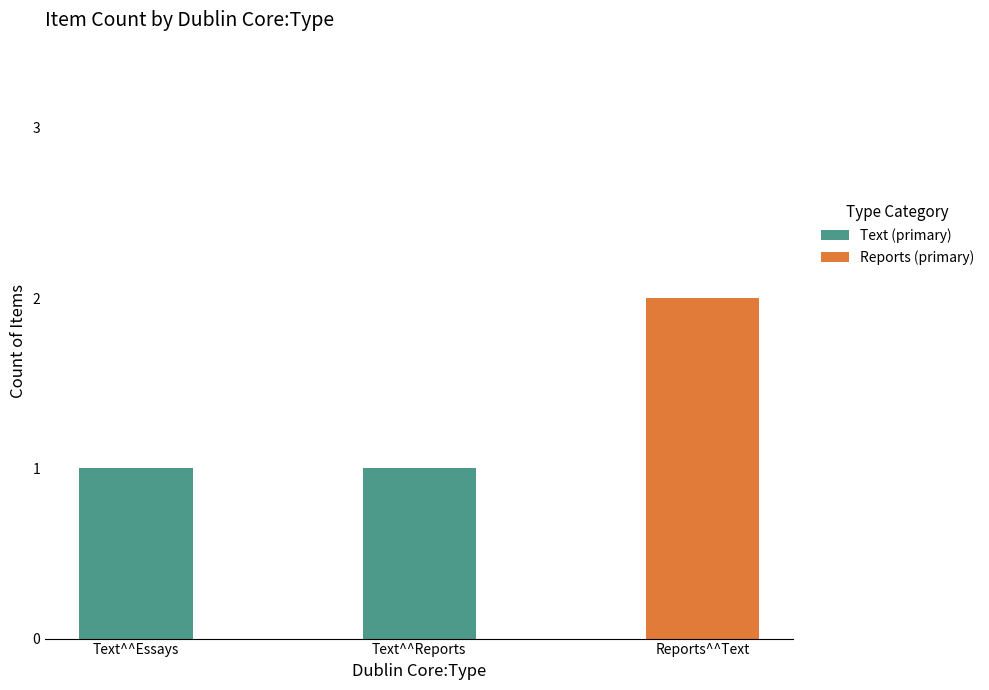

The Text (primary) series shows 0 at Text^^Reports. True or false?

False